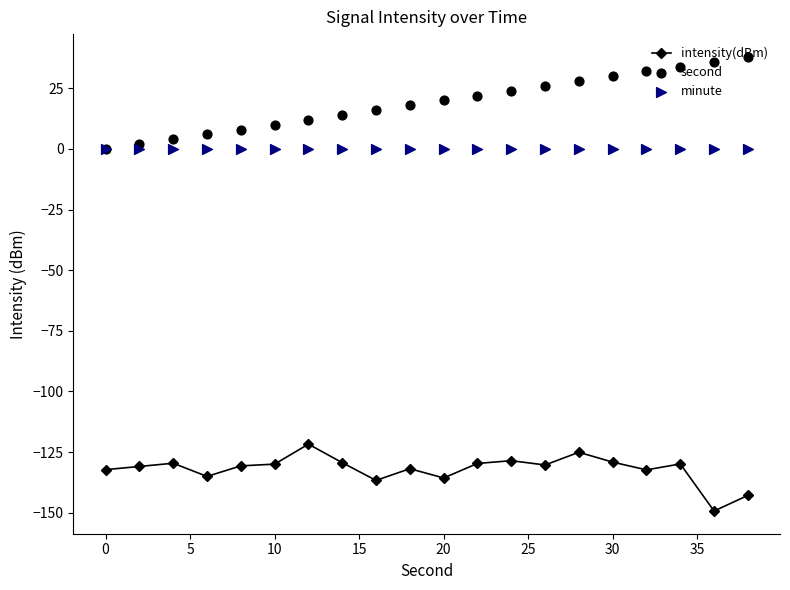

Which series contains the highest Y value?

second